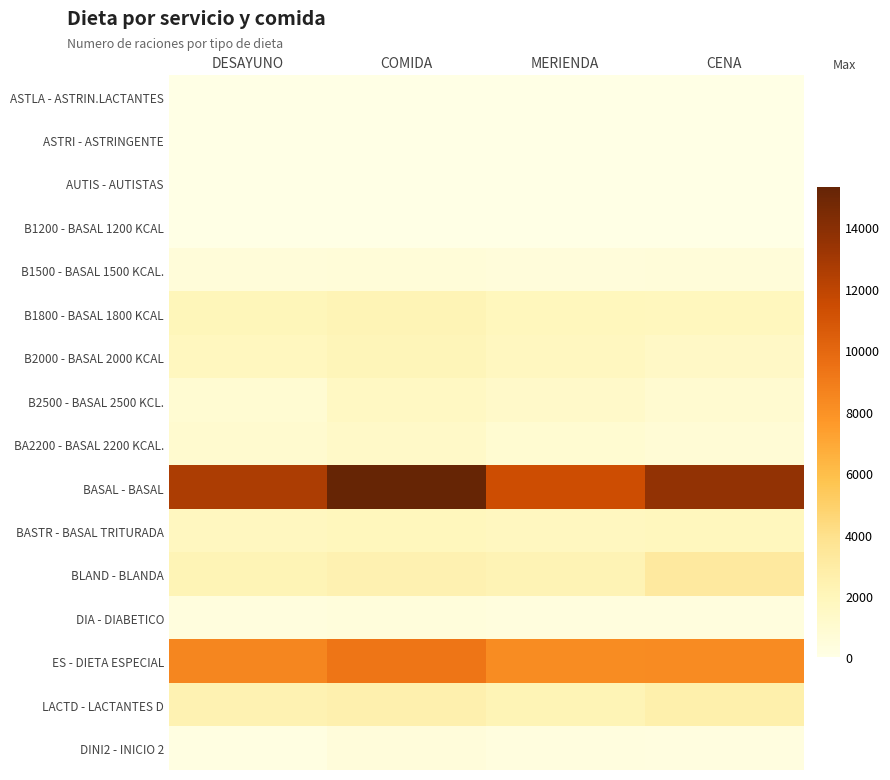

What is the total value across all series at DESAYUNO?

34404